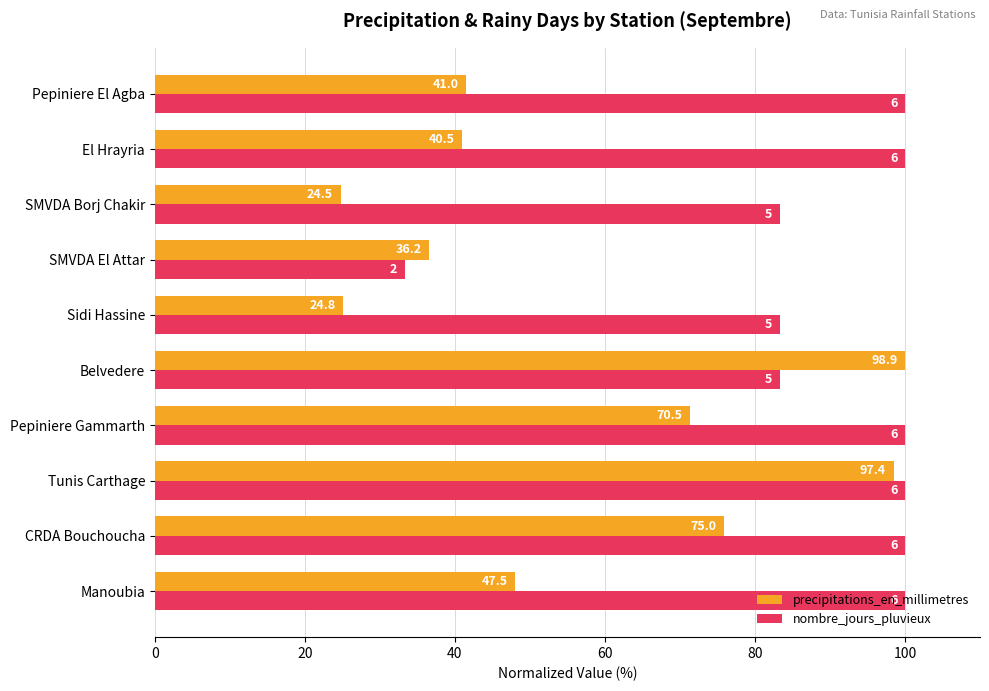

What are all the series names shown in the legend?

precipitations_en_millimetres, nombre_jours_pluvieux